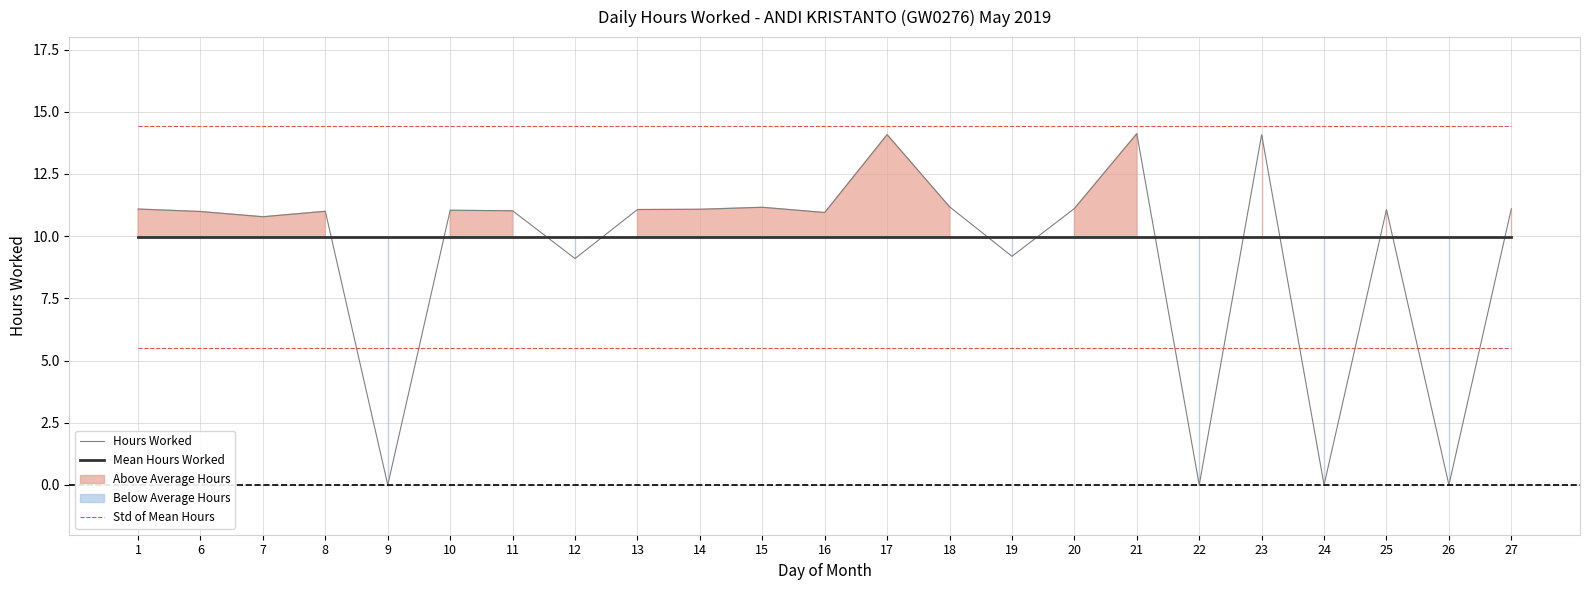

The Std of Mean Hours series shows 14.4 at 13. True or false?

True